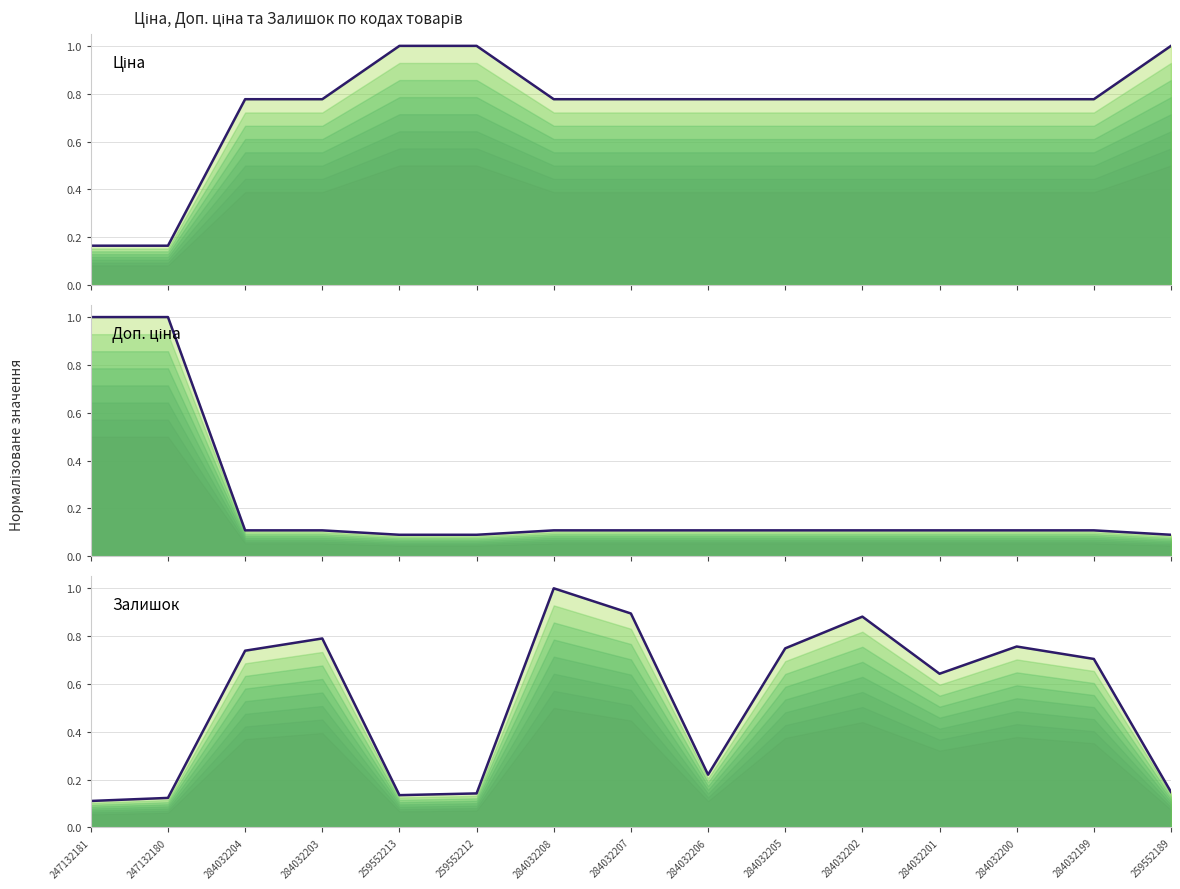

Count the number of categories in the chart.

15